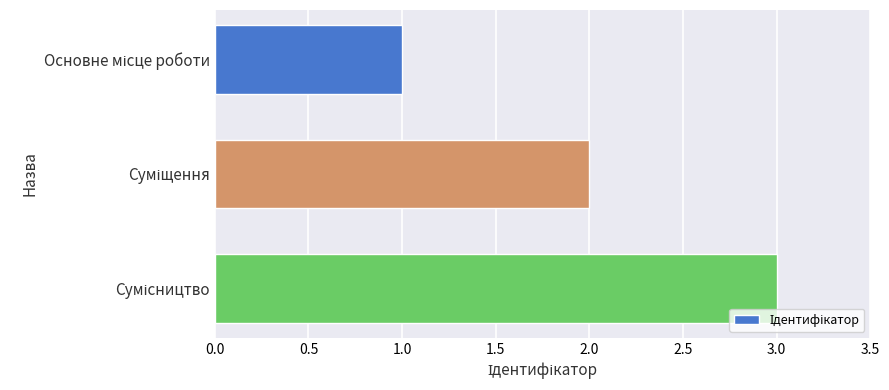

What is the sum of all values?

6